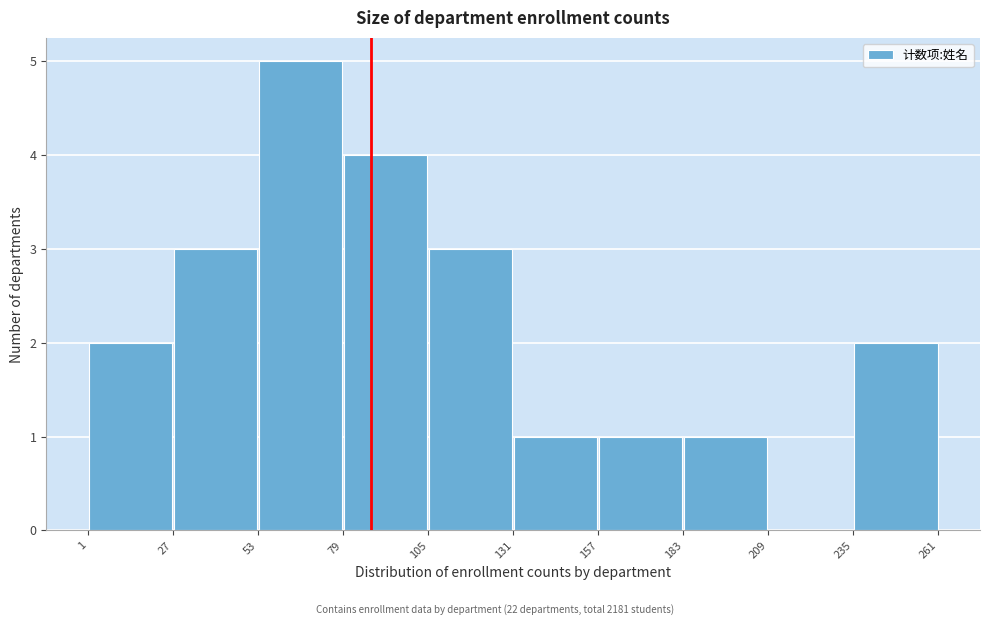

Which range on the x-axis has the tallest bar?

53 to 79